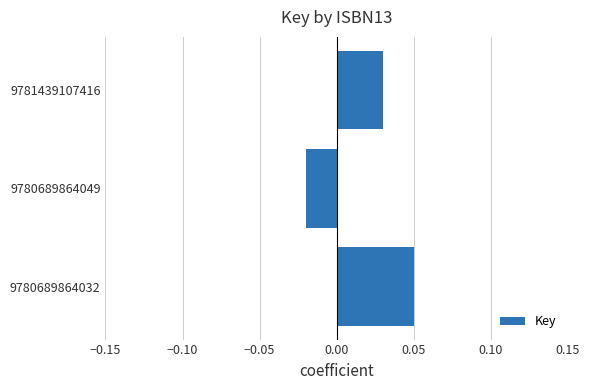

How many values are between 0 and 1?

2